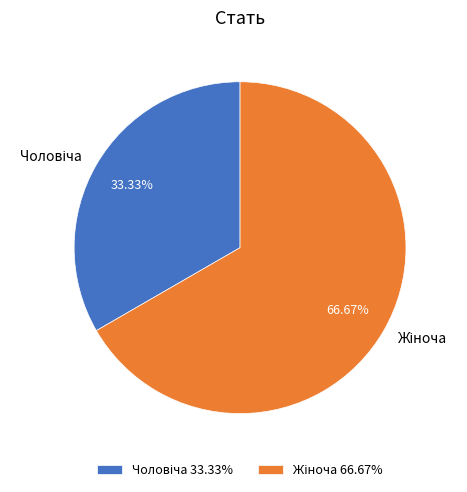

Is there a majority slice in this chart?

Yes